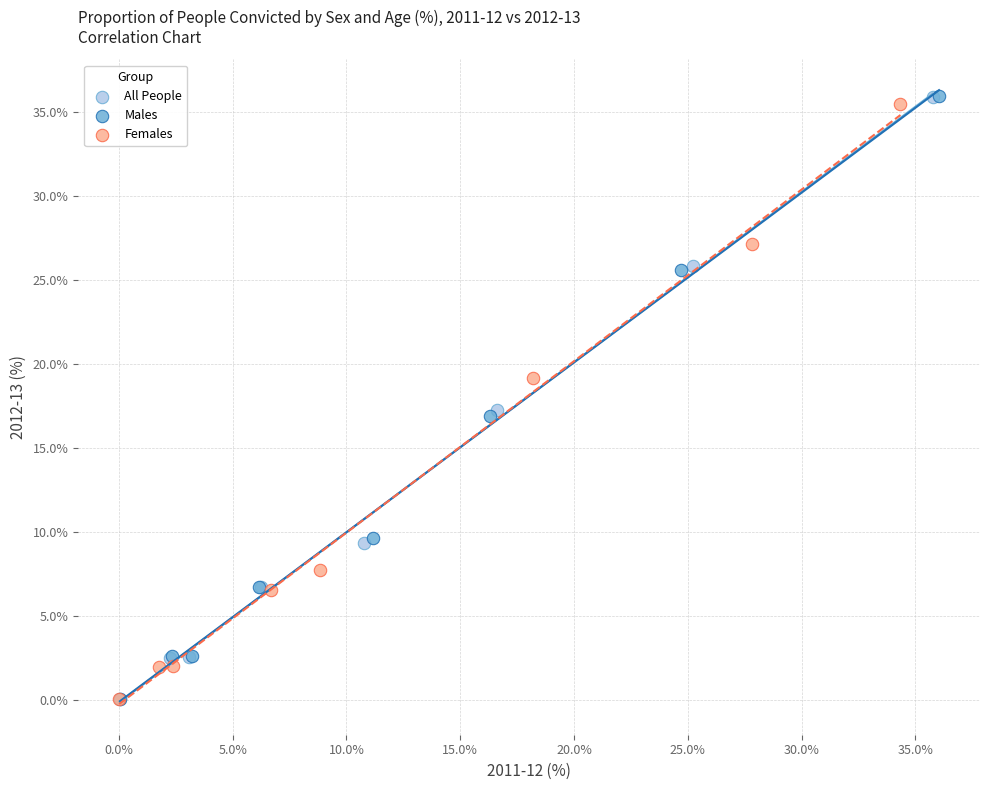

Which series has the largest Y range (max minus min)?

Males